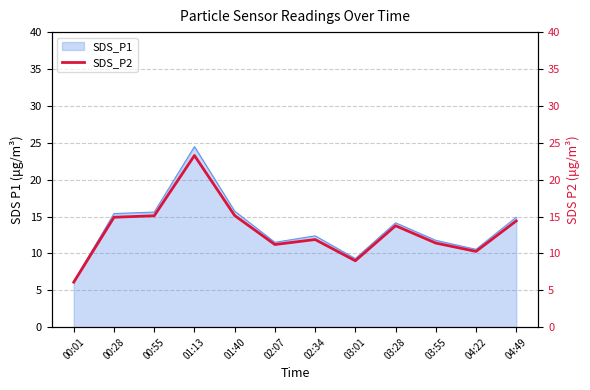

Rank the categories by value from lowest to highest.

00:01, 03:01, 04:22, 02:07, 03:55, 02:34, 03:28, 04:49, 00:28, 00:55, 01:40, 01:13